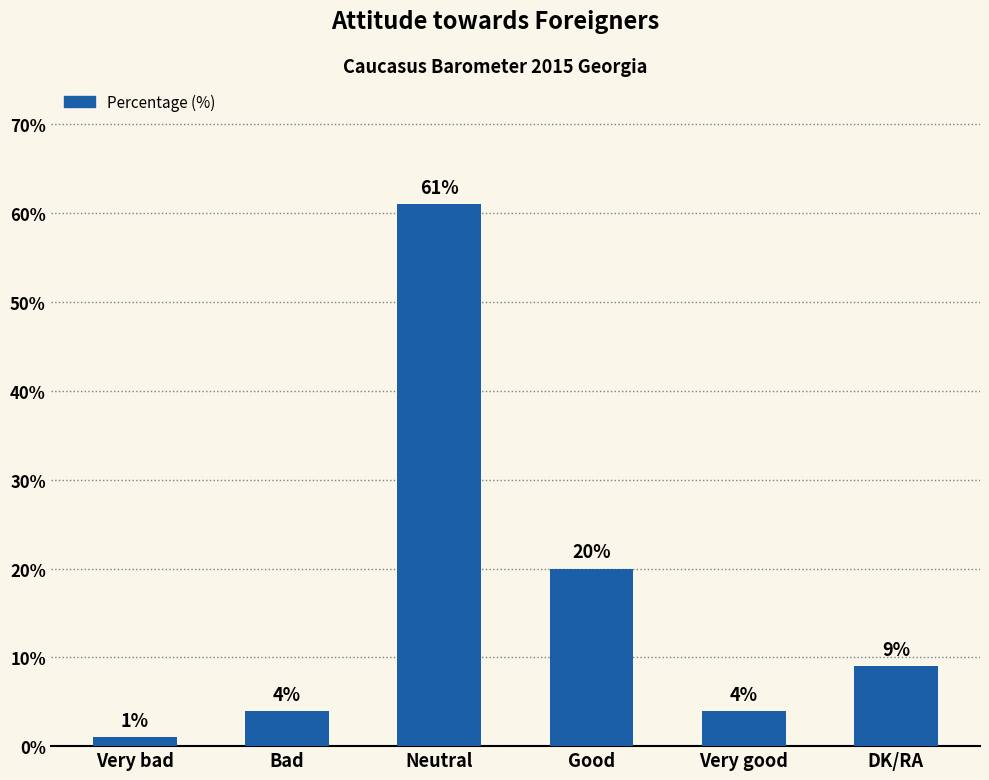

What is the ratio of the value at Very bad to the value at DK/RA?

0.1